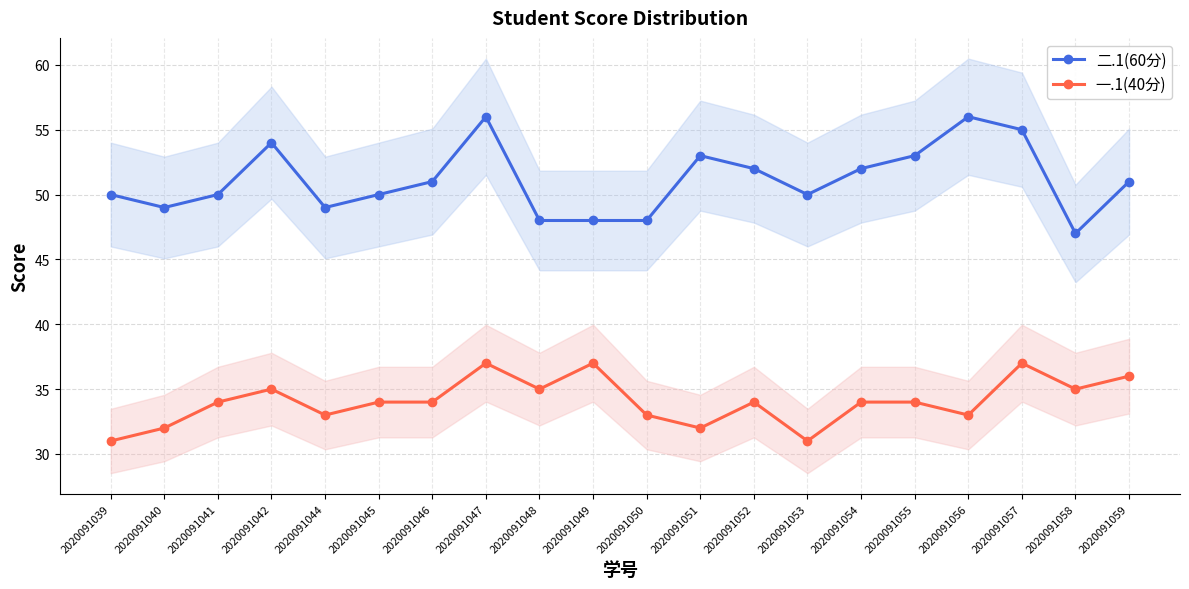

At which category does the chart reach its peak across all series?

2020091047